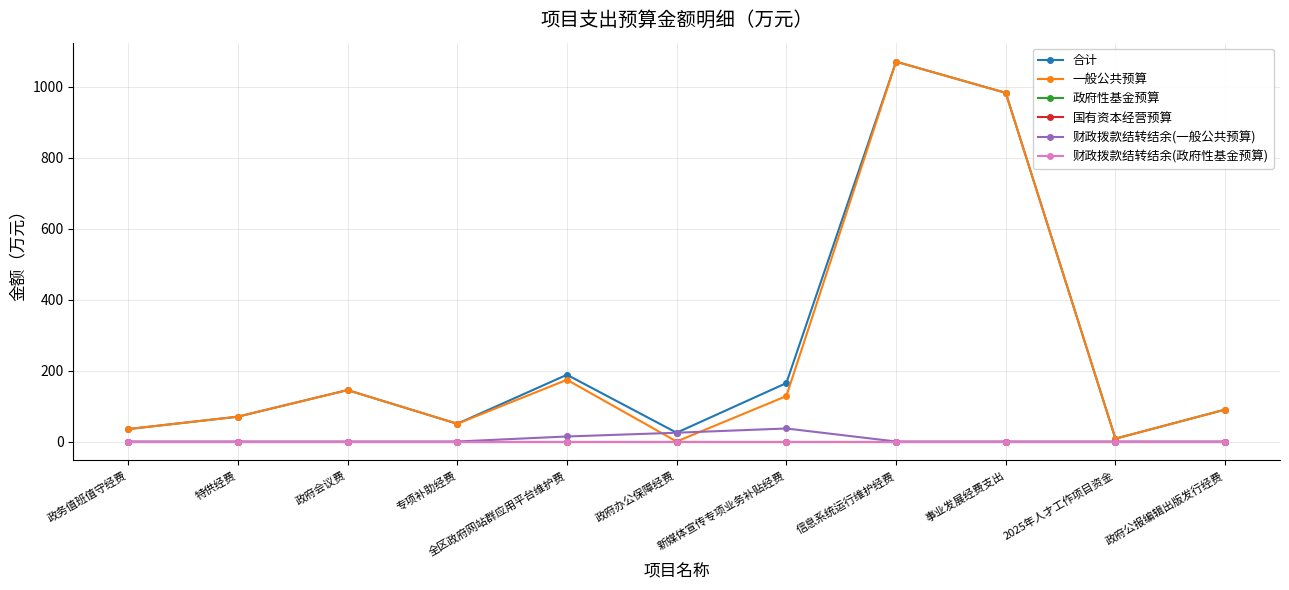

Is this an area chart (filled region under the line)?

No